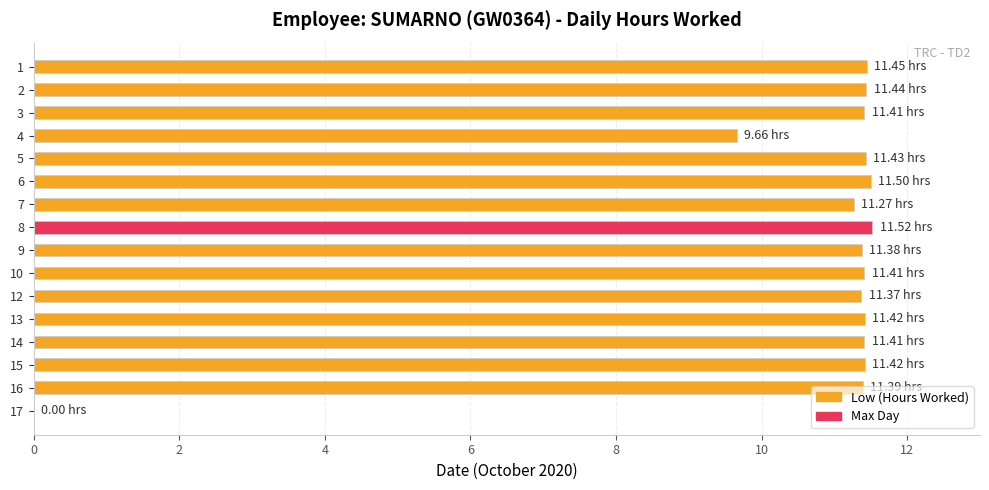

Read the value at 12.

11.4